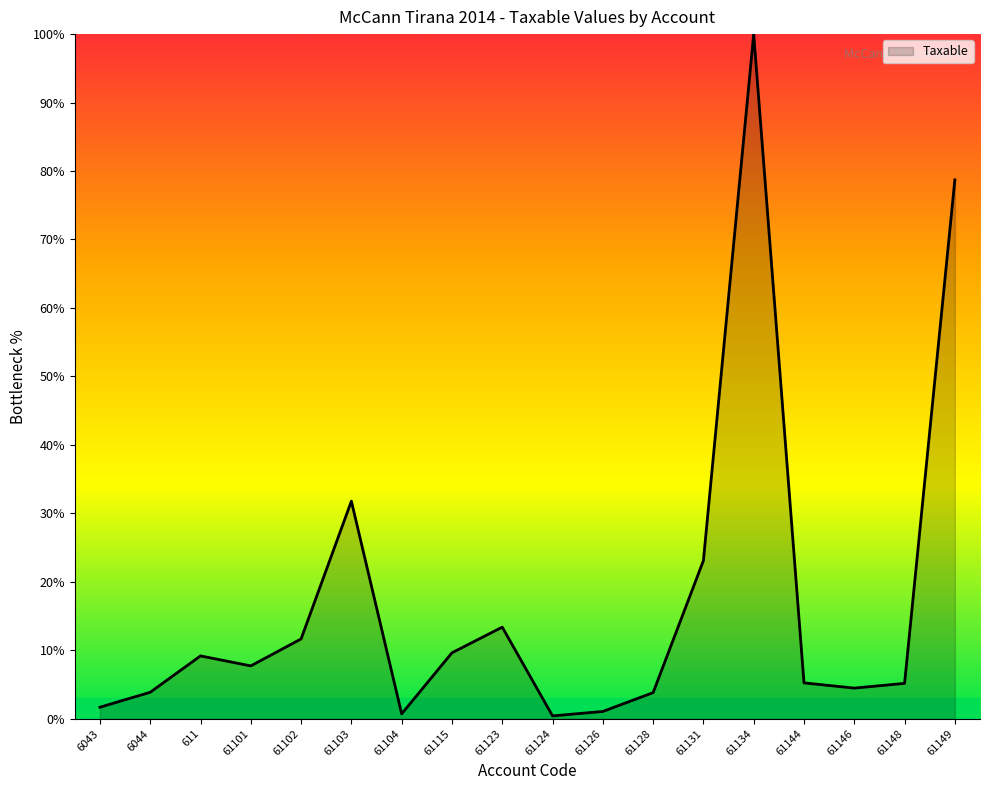

Which label corresponds to the largest value in the chart?

61134